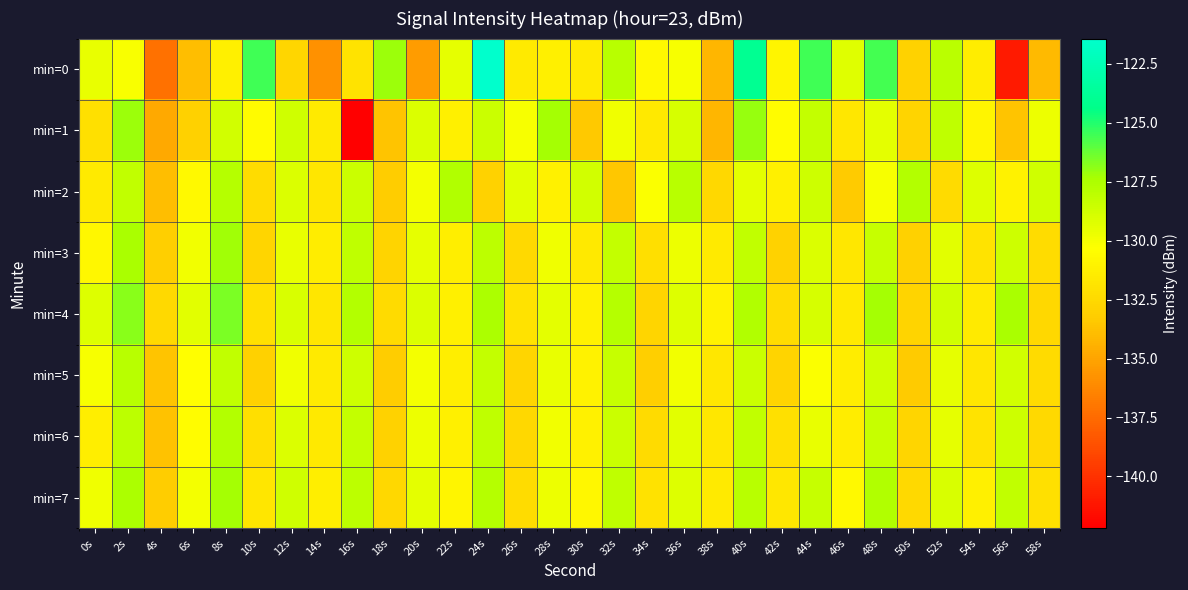

At which category is the sum across all series the highest?

40s